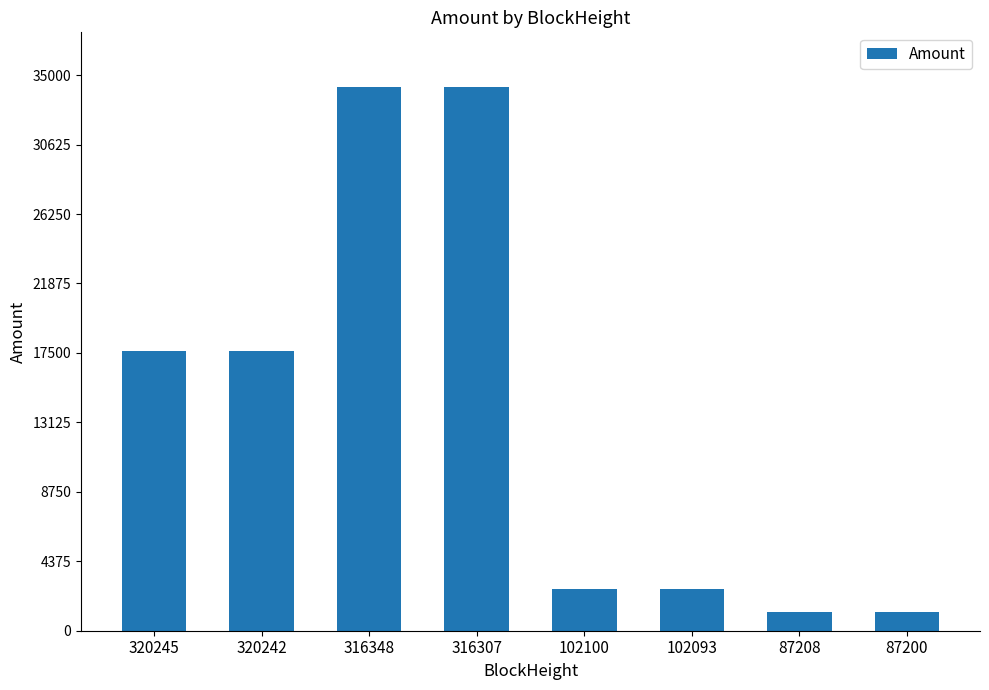

At which label does the data first exceed 17601?

320245